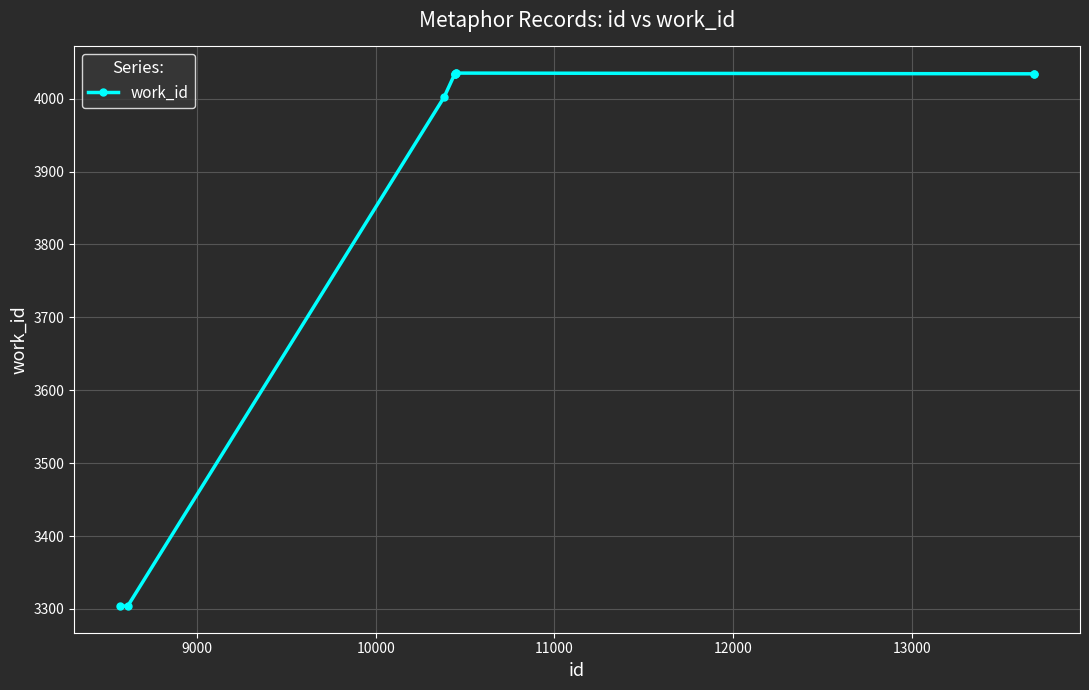

What is the sum of all values?

38850